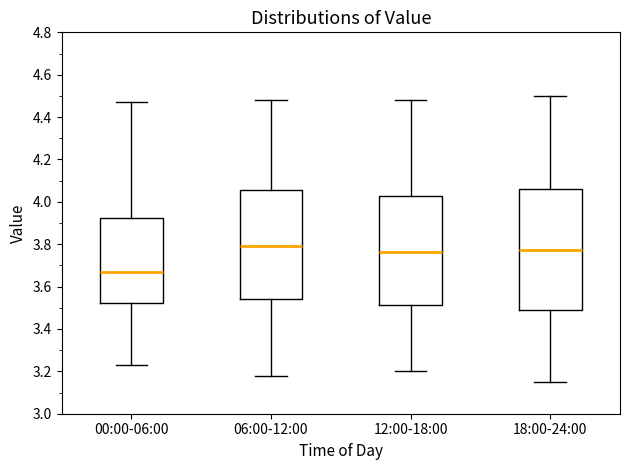

Which box is the tallest, from its lower edge to its upper edge?

18:00-24:00